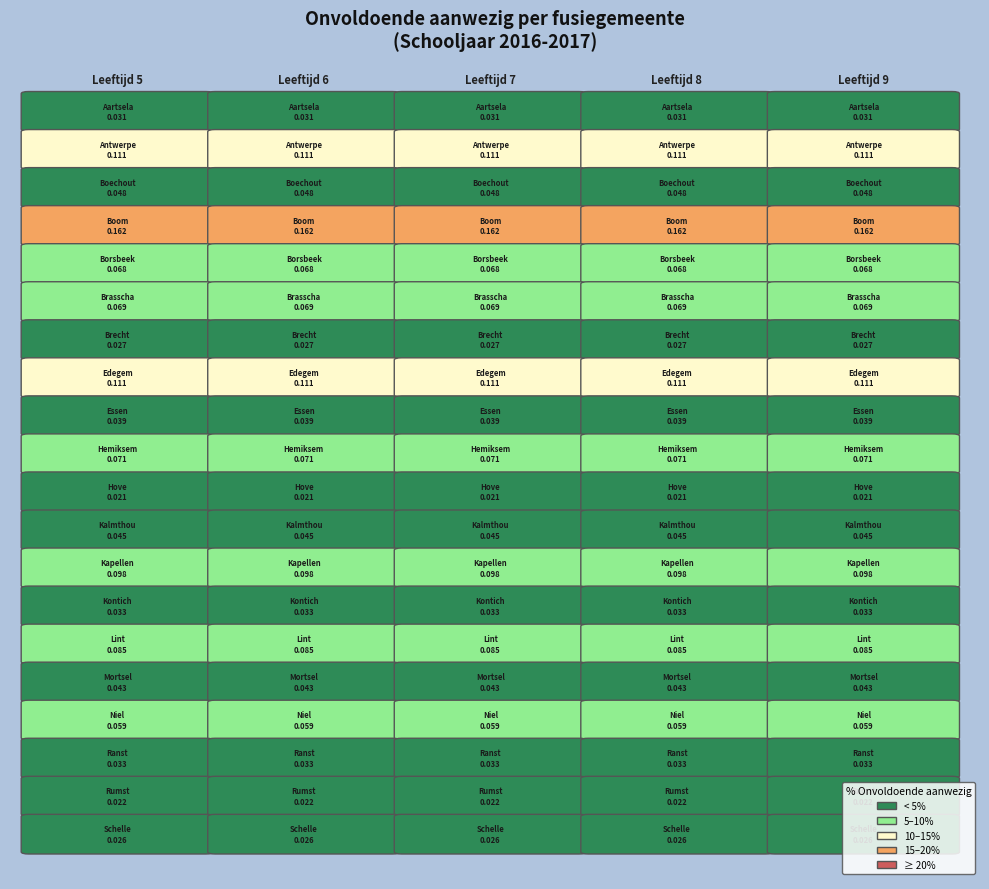

The Essen series shows 0.1 at 3. True or false?

False